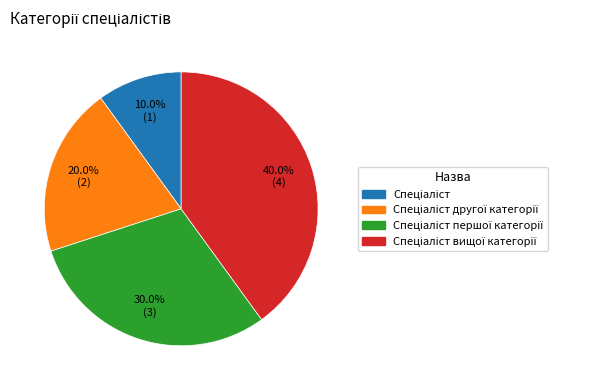

Is there a majority slice in this chart?

No